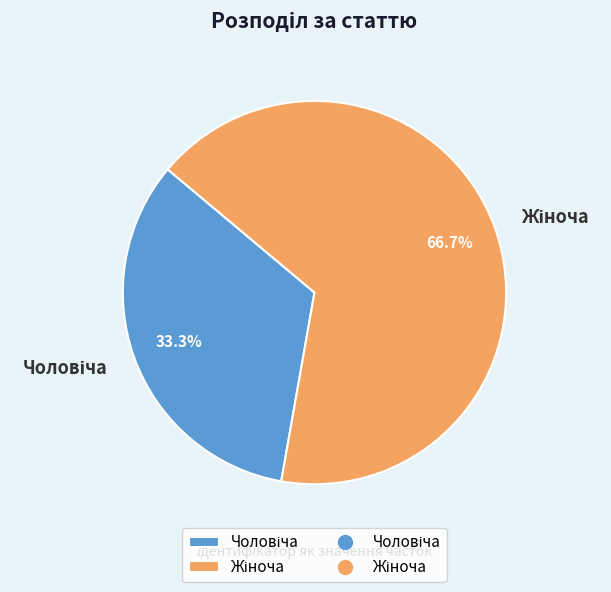

Is there a majority slice in this chart?

Yes